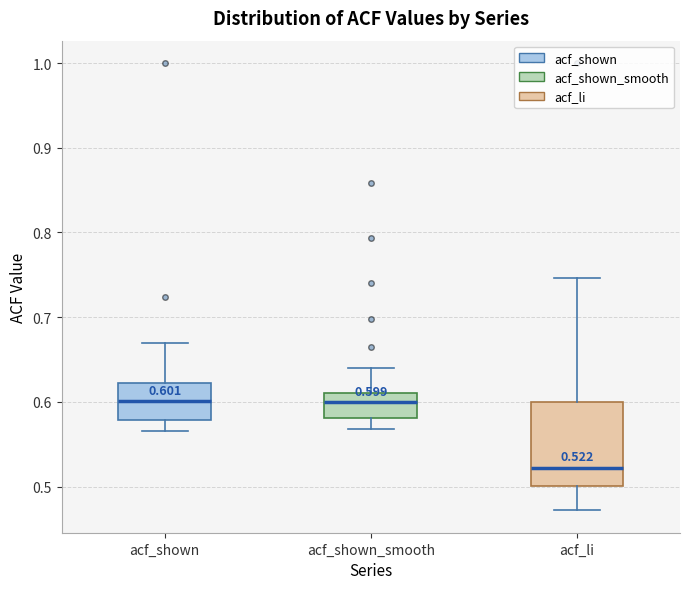

Which box is the tallest, from its lower edge to its upper edge?

acf_li